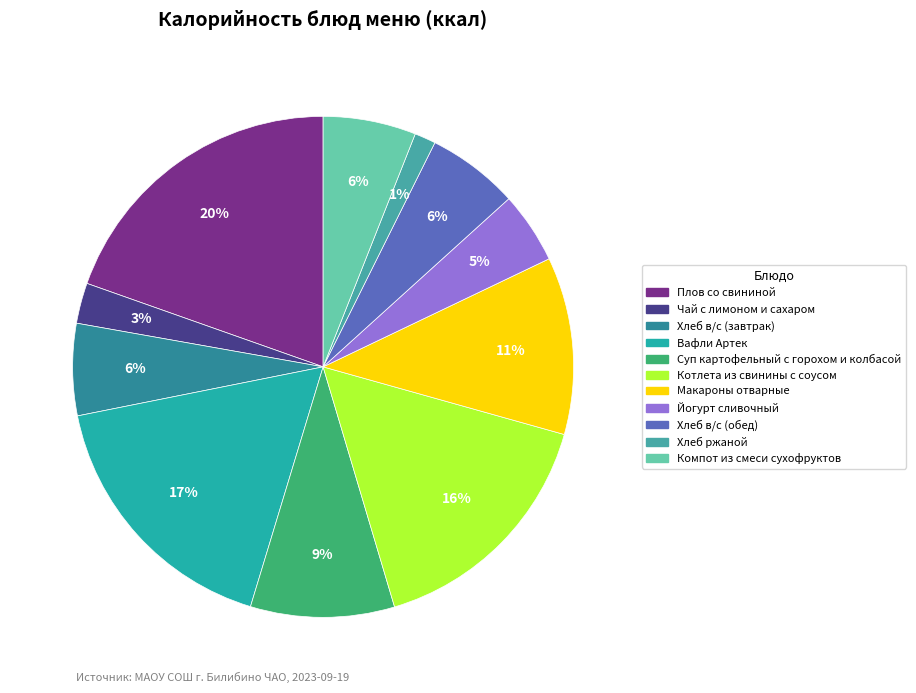

How many slices are in this pie chart?

11